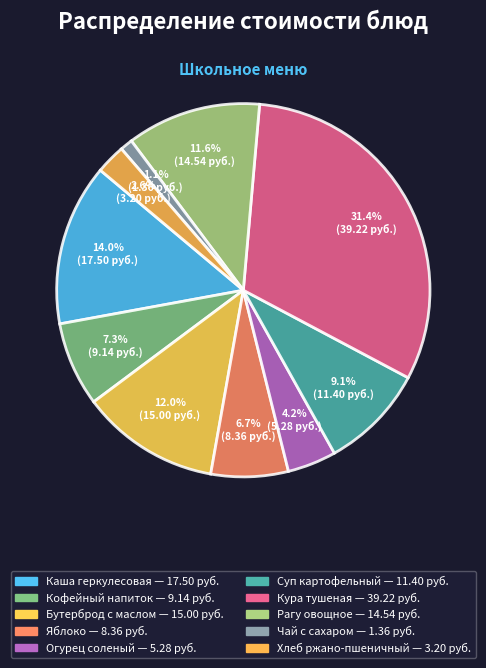

How many segments does this pie chart have?

10